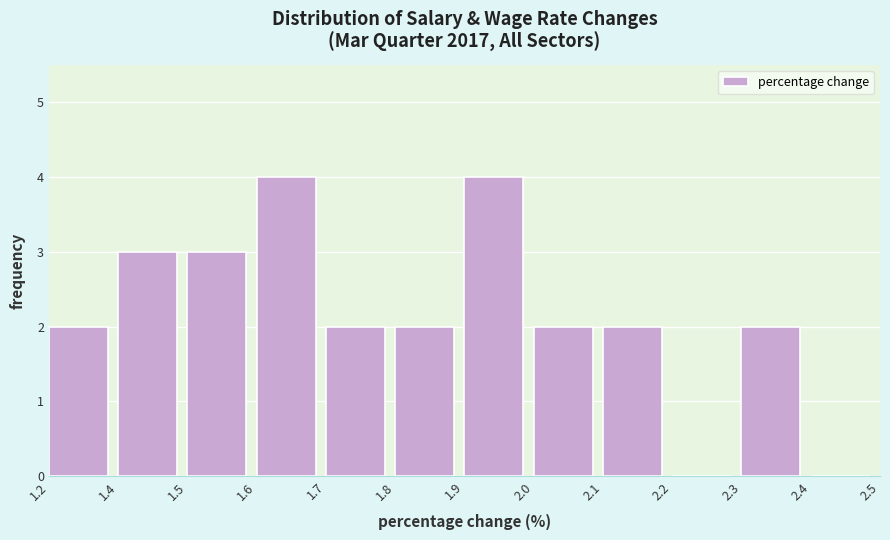

Reading left to right, list all the values displayed in this chart.

1.2=2	1.4=3	1.5=3	1.6=4	1.7=2	1.8=2	1.9=4	2.0=2	2.1=2	2.2=0	2.3=2	2.4=0